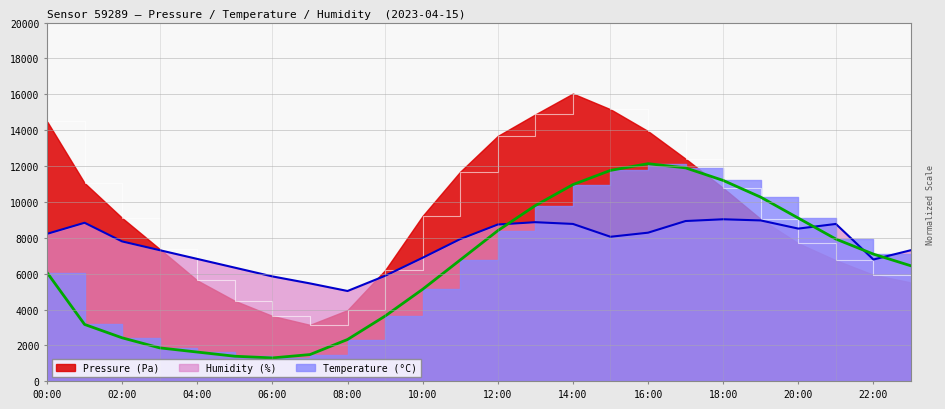

Rank the series by their maximum value, from highest to lowest.

pressure, temperature, humidity